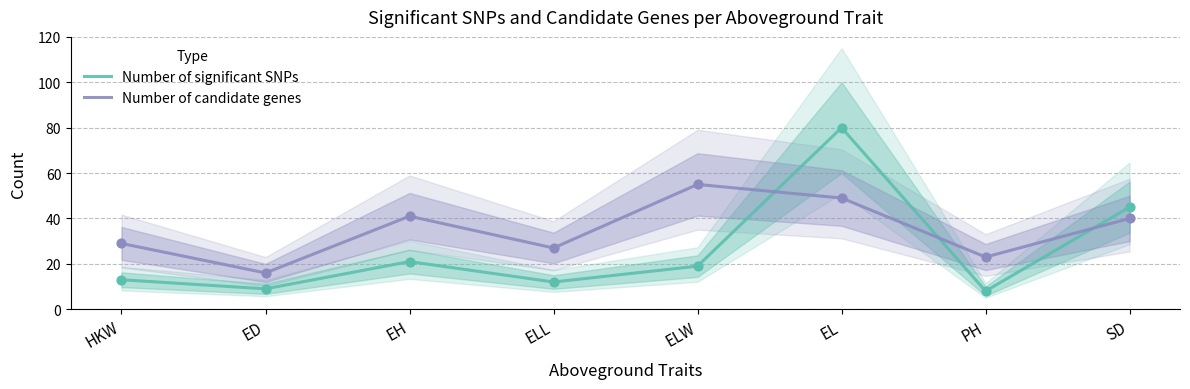

Which series has the widest spread of Y values?

Number of significant SNPs